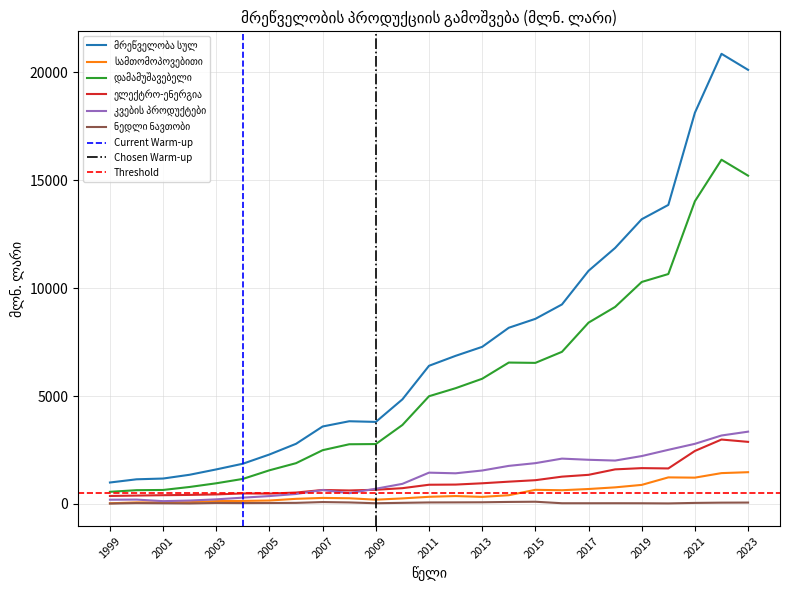

Where is the first local maximum for ელექტრო-ენერგია?

2004